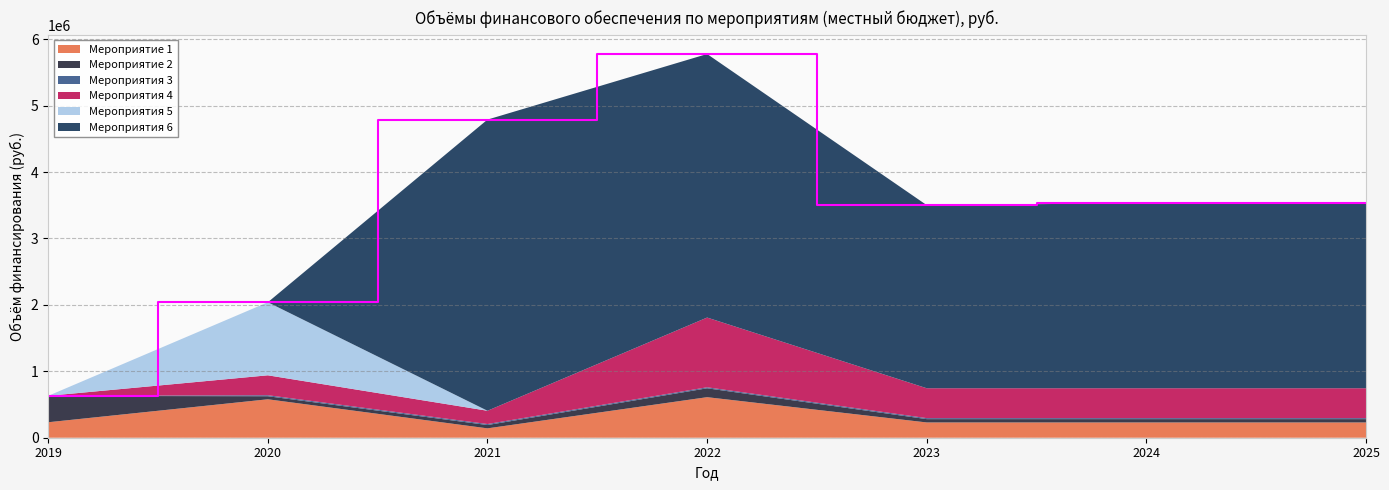

Reading left to right, extract all data points from this chart.

Мероприятие 1: 232980.0	578800.0	141052.9	610438.0	230000.0	230000.0	230000.0
Мероприятие 2: 396490.0	46000.0	50000.0	134000.0	50000.0	50000.0	50000.0
Мероприятия 3: 1340.0	15000.0	15000.0	15000.0	15000.0	15000.0	15000.0
Мероприятия 4: 0.0	300000.0	200000.0	1050000.0	450000.0	450000.0	450000.0
Мероприятия 5: 0.0	1100000.0	0.0	0.0	0.0	0.0	0.0
Мероприятия 6: 0.0	0.0	4383961.8	3968000.0	2757000.0	2787000.0	2787000.0